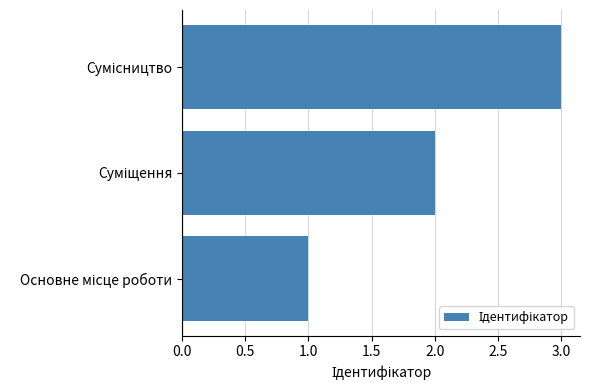

Are the bars horizontal?

Yes